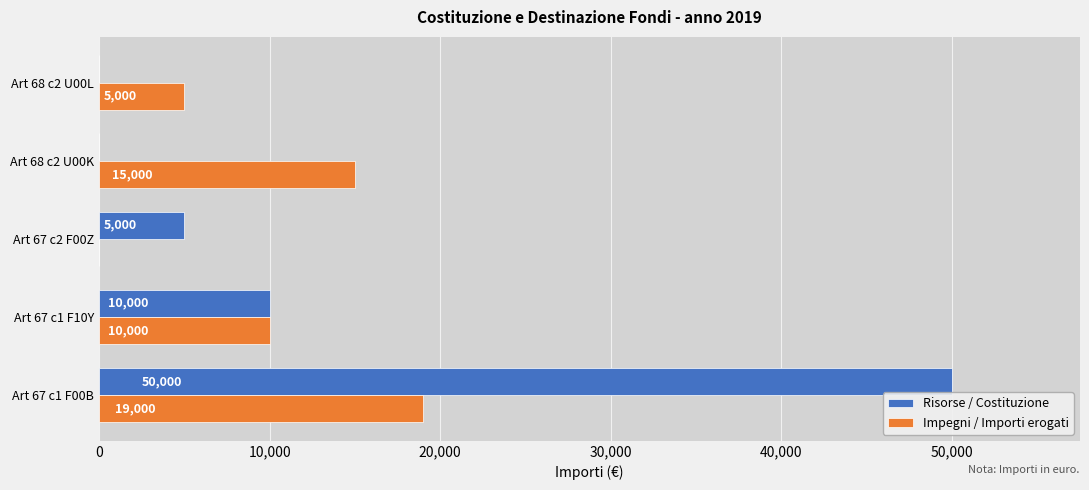

At which category does the chart reach its peak across all series?

Art 67 c1 F00B